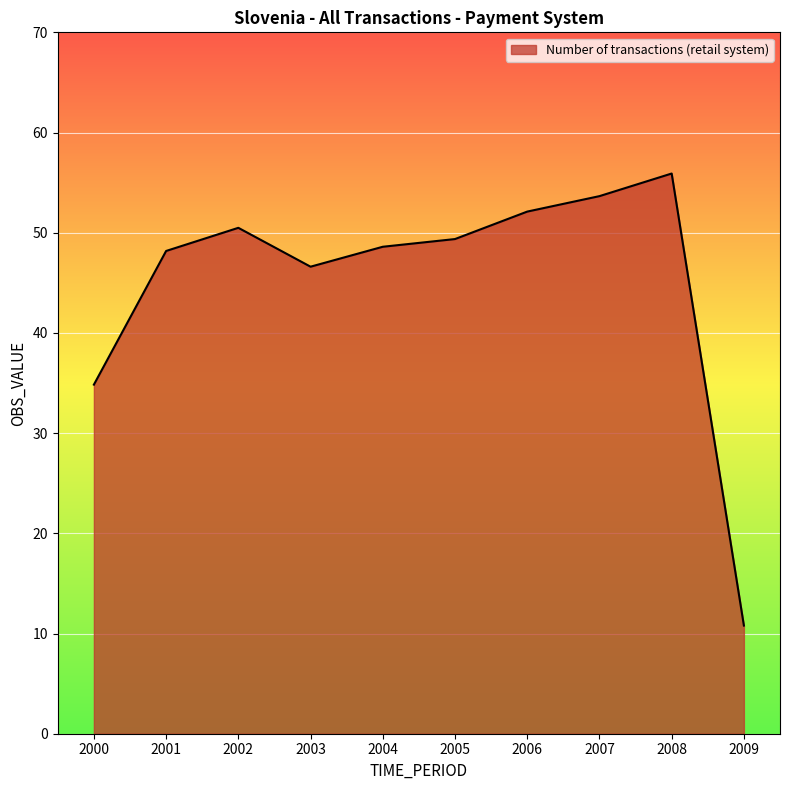

Reading left to right, transcribe all the data shown in this chart.

2000=34.8	2001=48.2	2002=50.5	2003=46.6	2004=48.6	2005=49.4	2006=52.1	2007=53.7	2008=55.9	2009=10.8